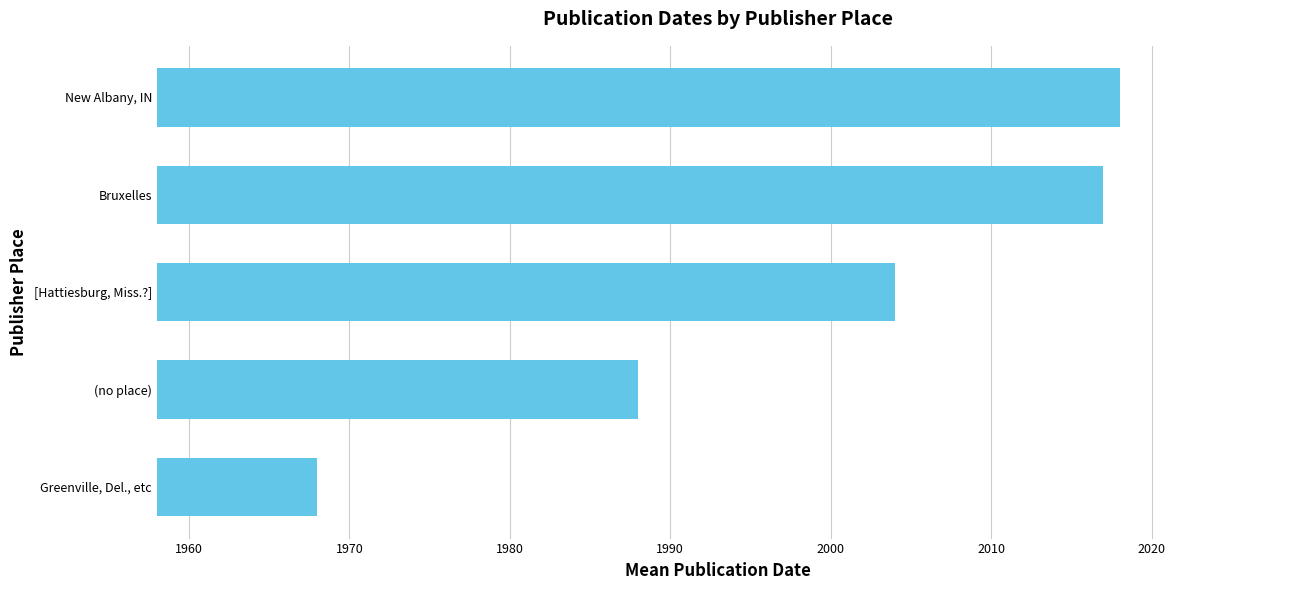

What value does the data have at New Albany, IN?

2018